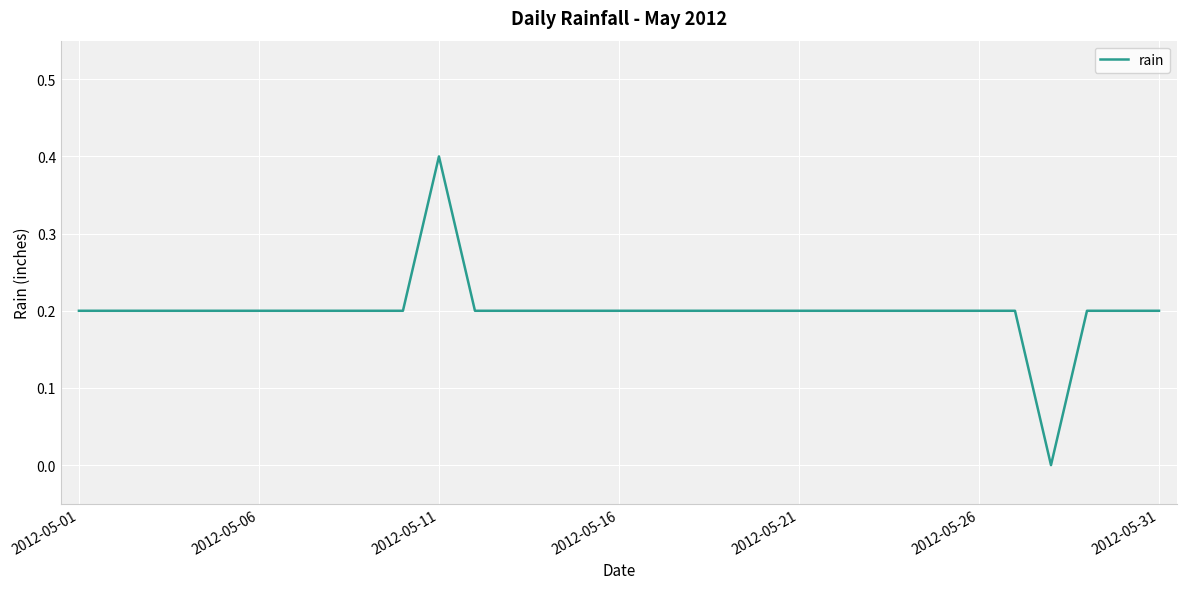

What is the maximum value shown in the chart?

0.4